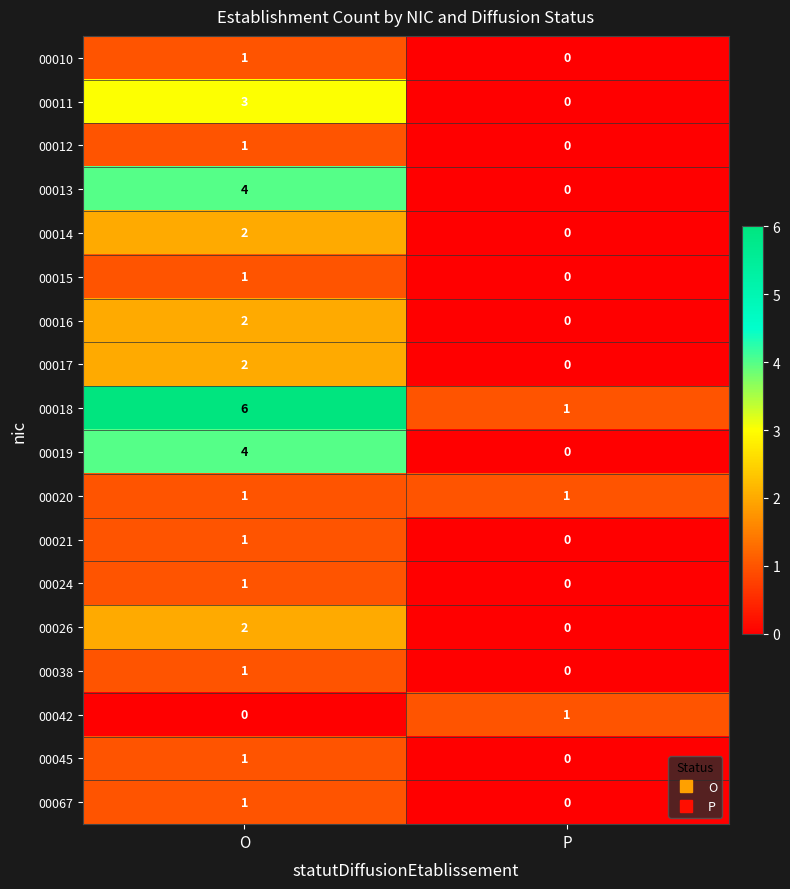

True or false: 00017 has a value of -1 at P.

False